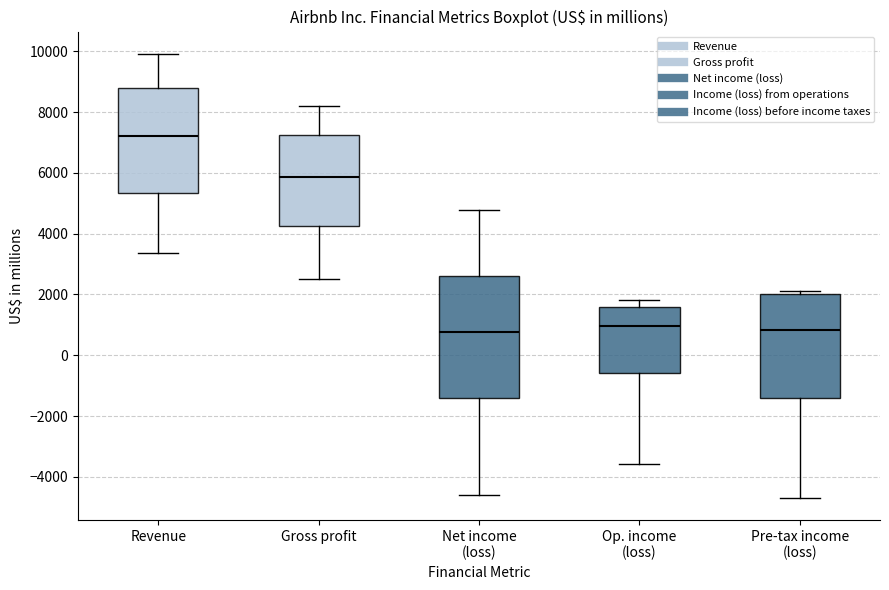

Comparing the boxes themselves (not the whiskers), which one is the tallest?

Net income (loss)